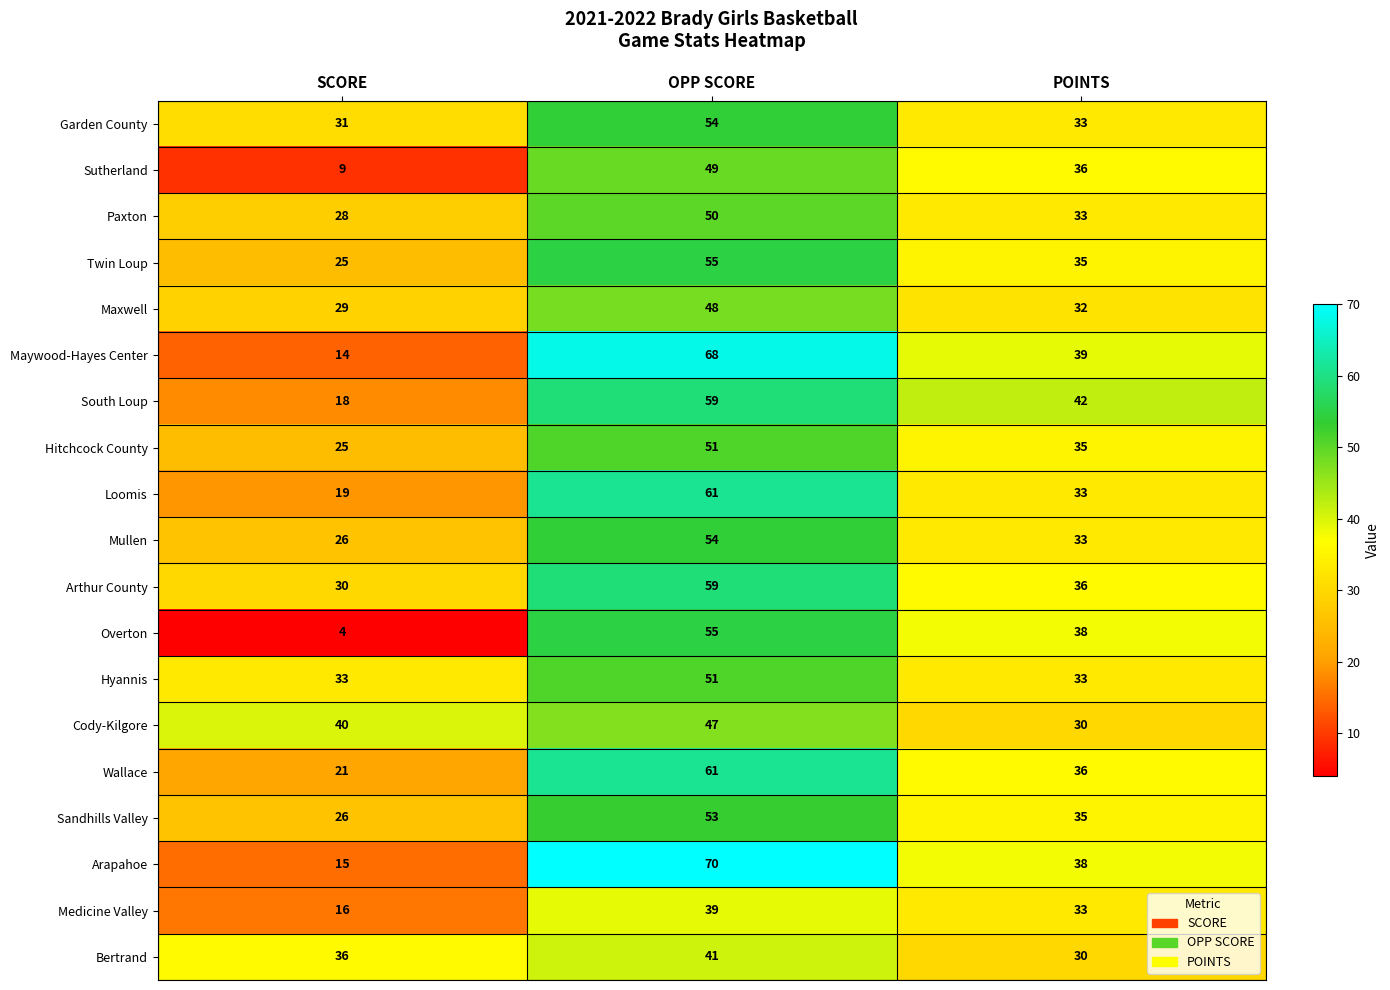

What is the difference between the highest and lowest values at OPP SCORE?

31